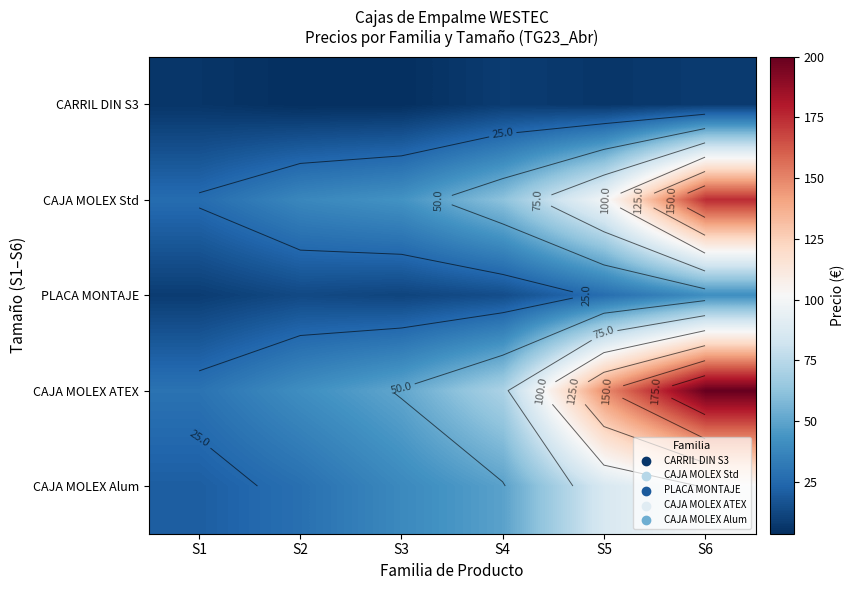

How many data points in CAJA MOLEX ATEX are above 70?

3